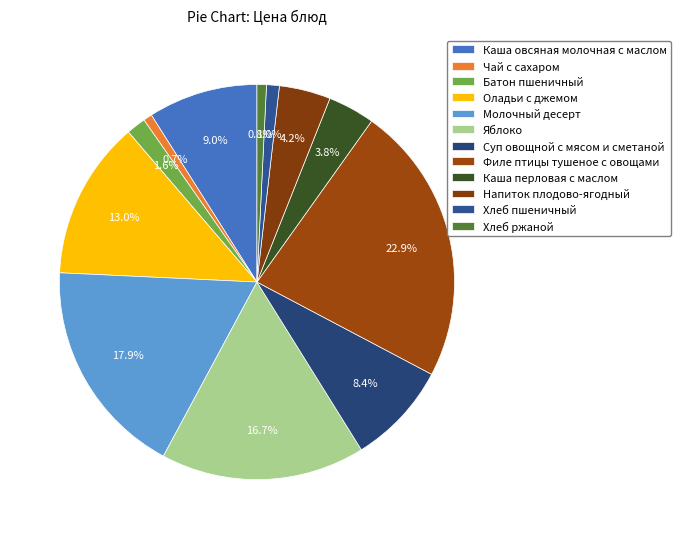

To the nearest percent, what is the average slice percentage?

8%